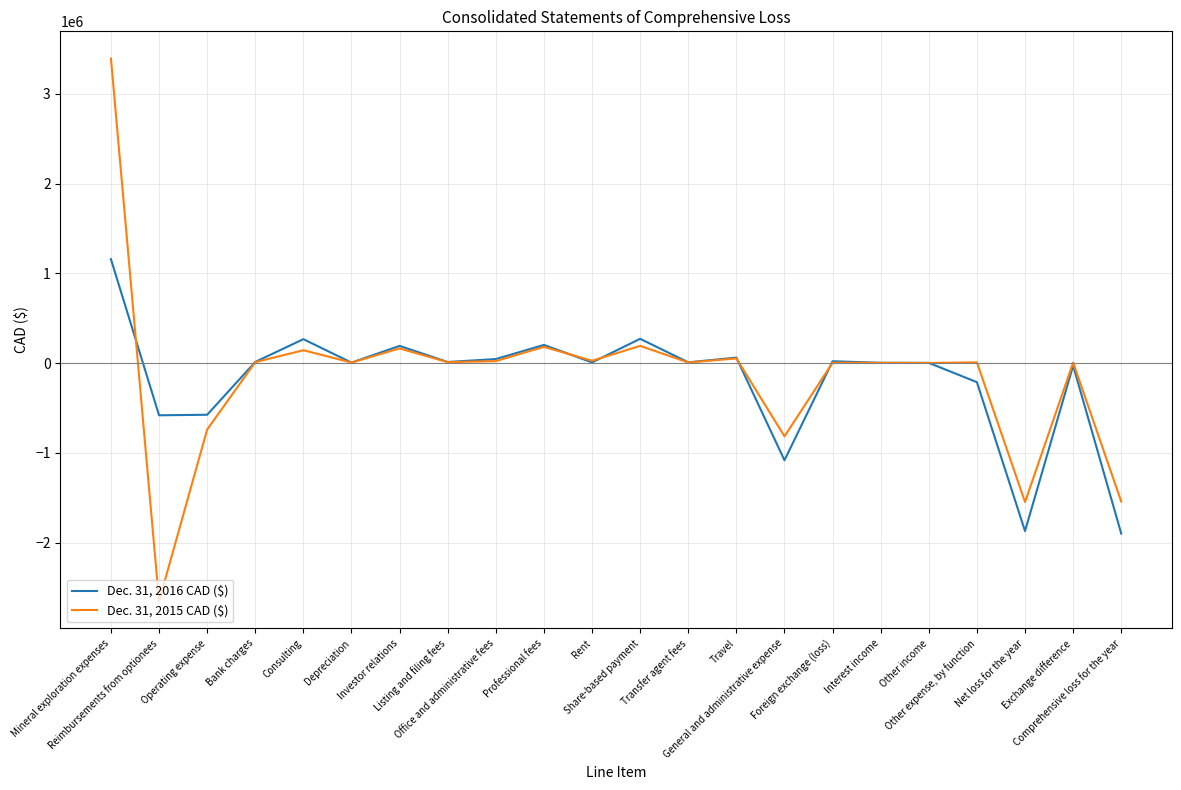

Read the Dec. 31, 2016 CAD ($) value at Transfer agent fees, to the nearest 10.

8430